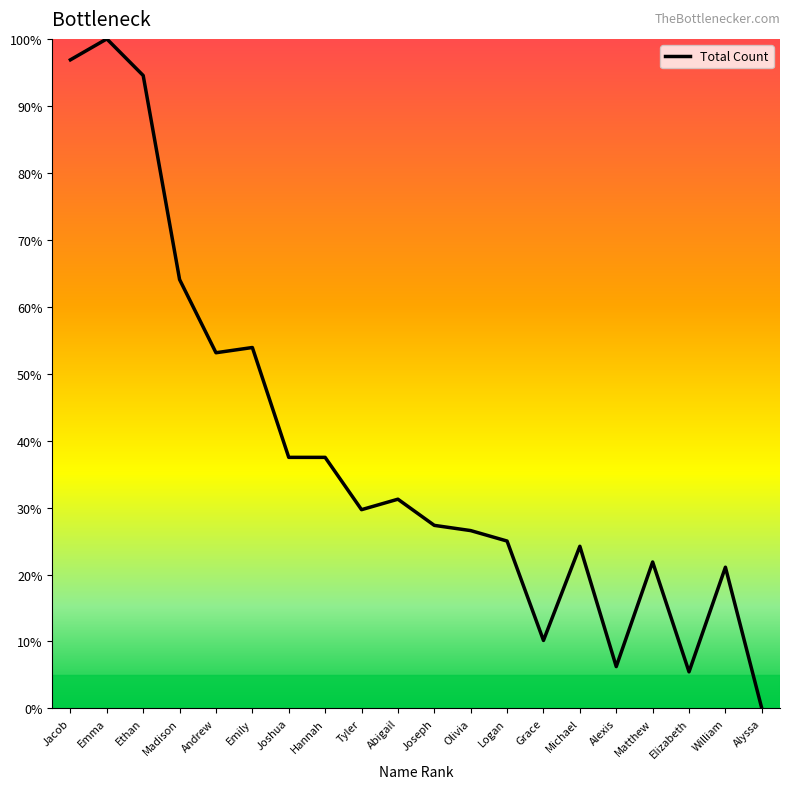

What is the ratio of the value at Abigail to the value at Matthew?

1.4